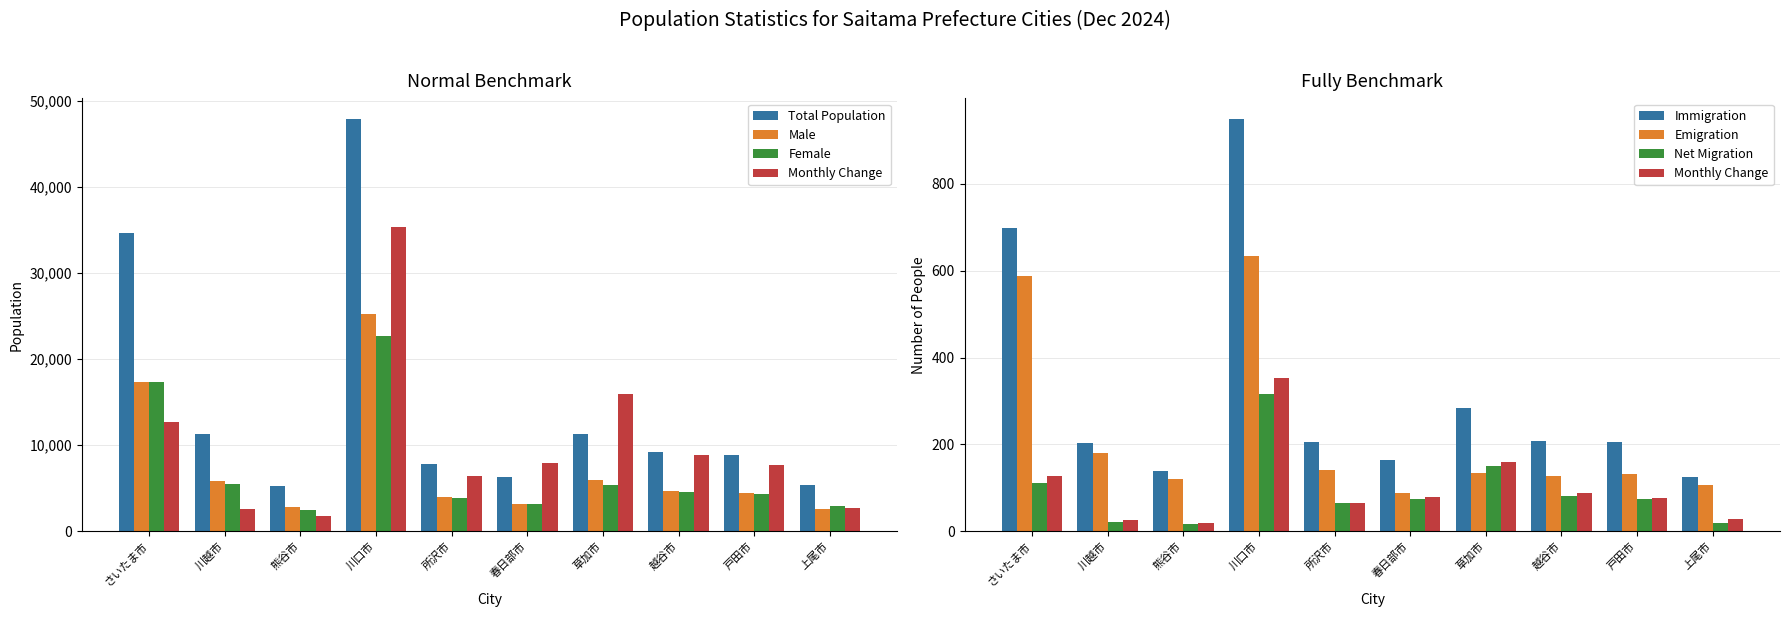

What is the sum of the Male values at さいたま市 and 春日部市?

20513